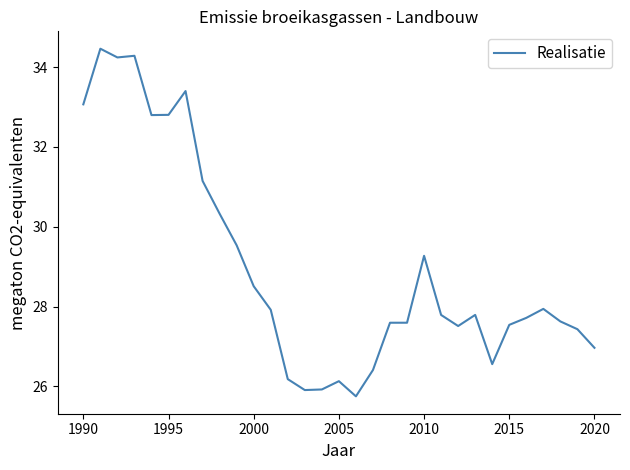

What is the maximum value shown in the chart?

34.5